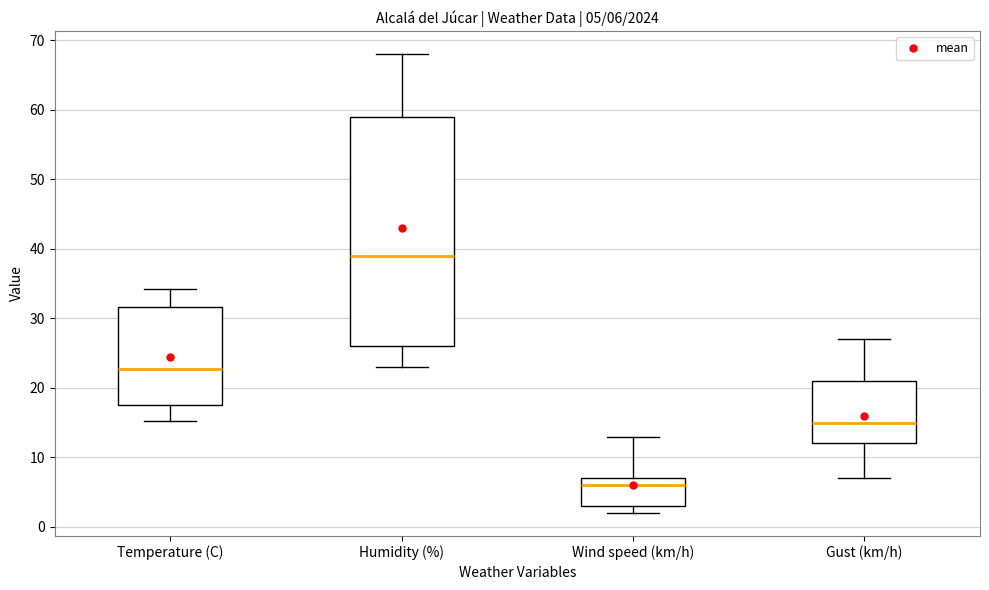

Which box has the highest median line?

Humidity (%)